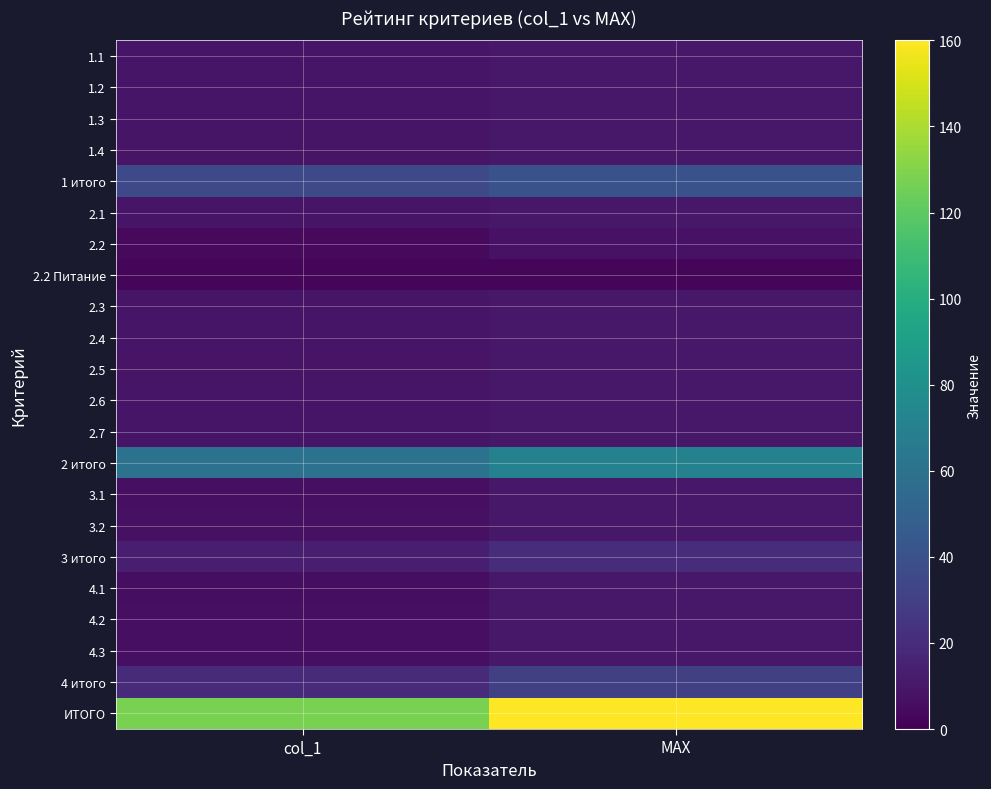

Which label corresponds to the smallest value in the chart?

col_1